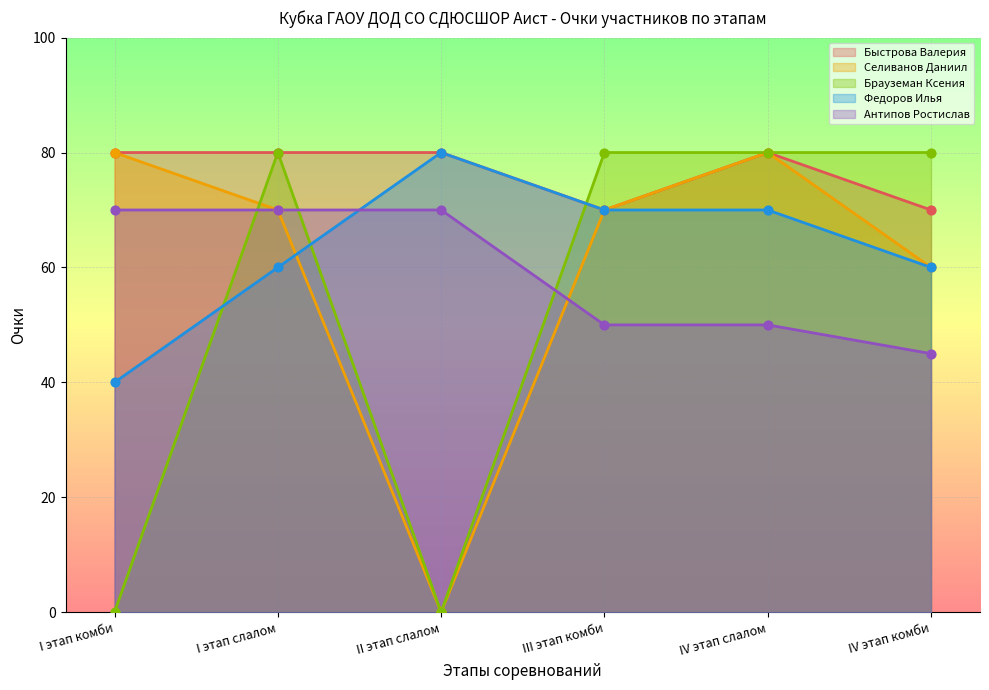

Which series reaches the maximum Y coordinate?

Быстрова Валерия